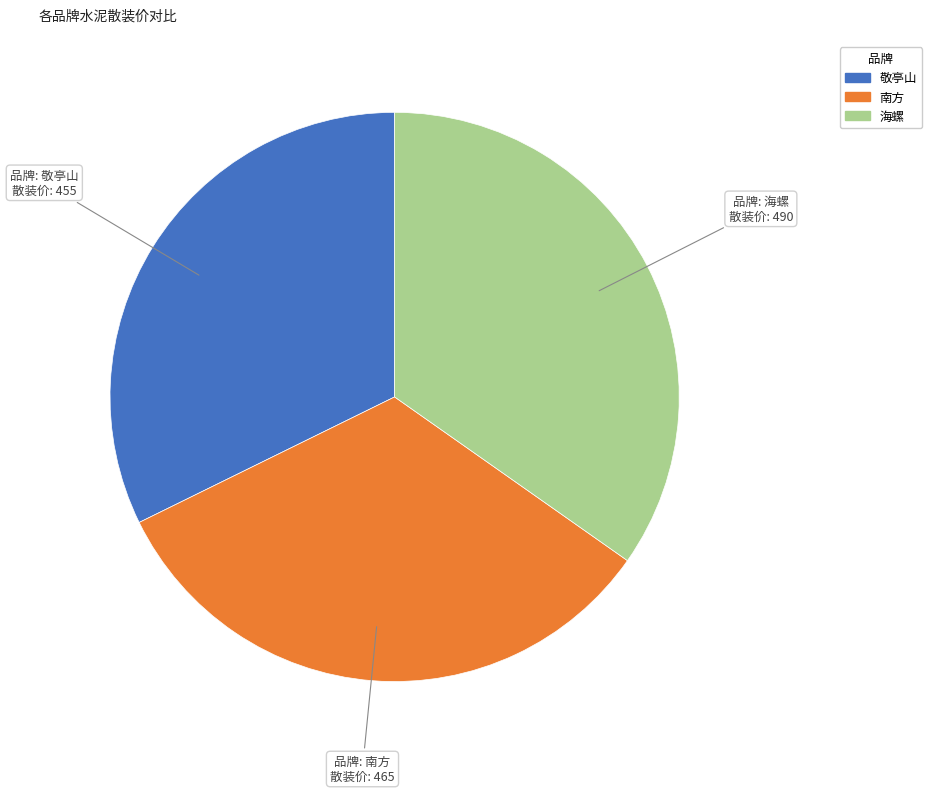

True or false: 南方 accounts for 33% of the total.

True